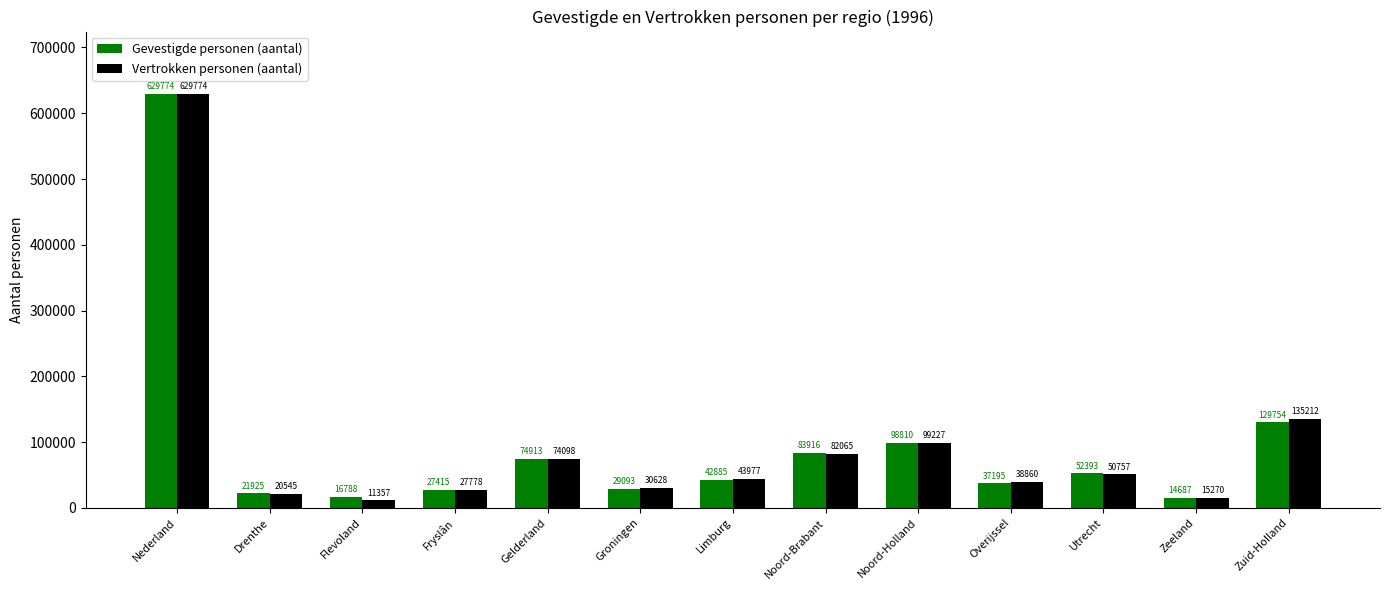

Reading right to left, what are all the values shown in this chart?

Gevestigde personen (aantal): 129754	14687	52393	37195	98810	83916	42885	29093	74913	27415	16788	21925	629774
Vertrokken personen (aantal): 135212	15270	50757	38860	99227	82065	43977	30628	74098	27778	11357	20545	629774